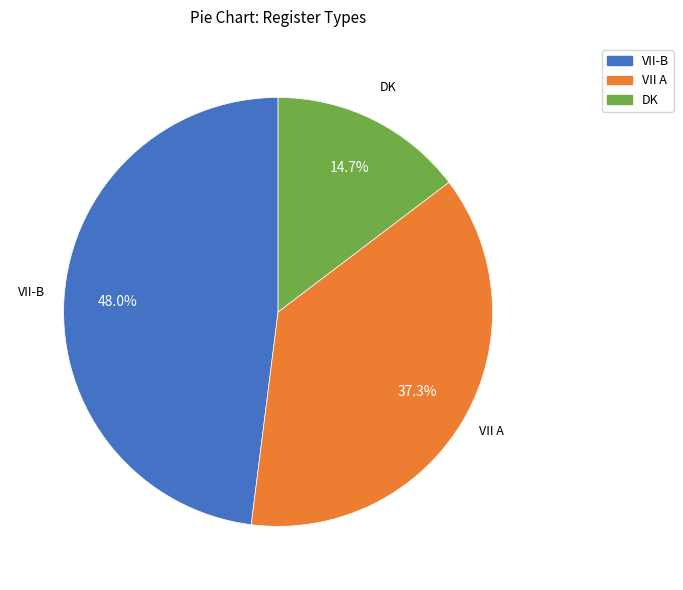

Which category has the biggest portion of the pie?

VII-B